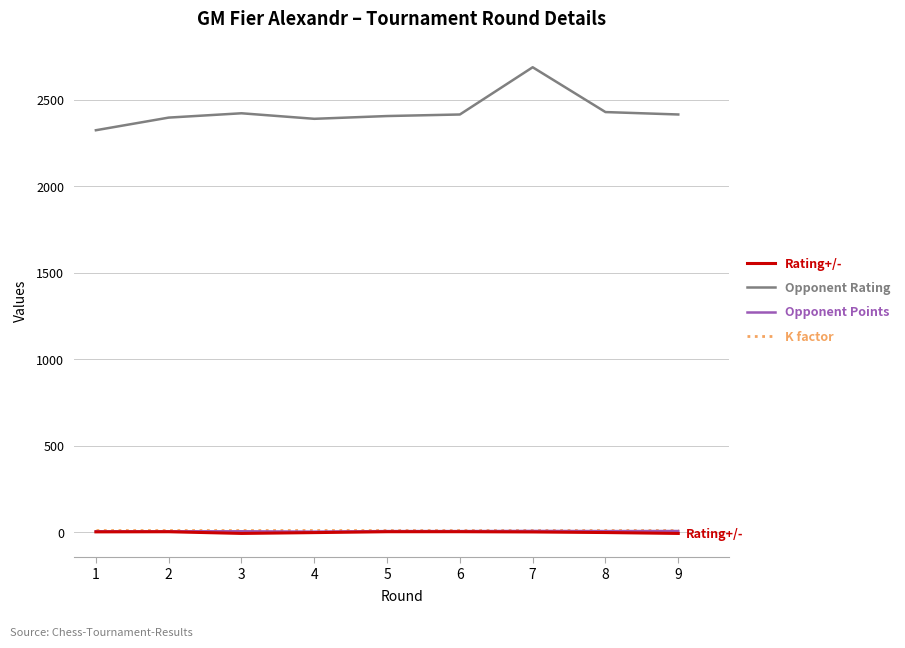

What is the total value across all series at 8?

2441.7